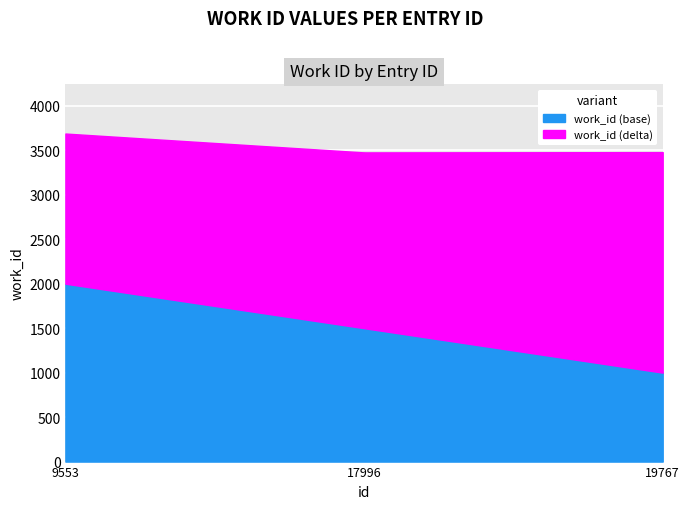

Count the number of categories in the chart.

3